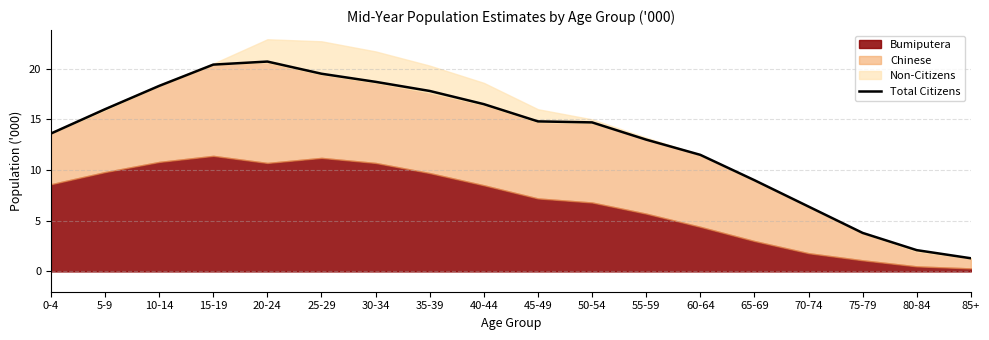

The chart shows a value of 12.5 at 20-24. True or false?

False